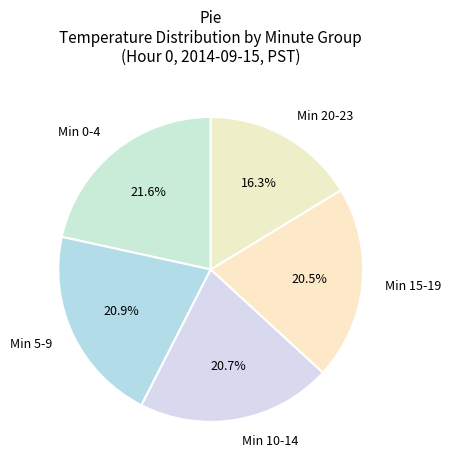

How much of the chart is everything except Min 5-9?

79.1%